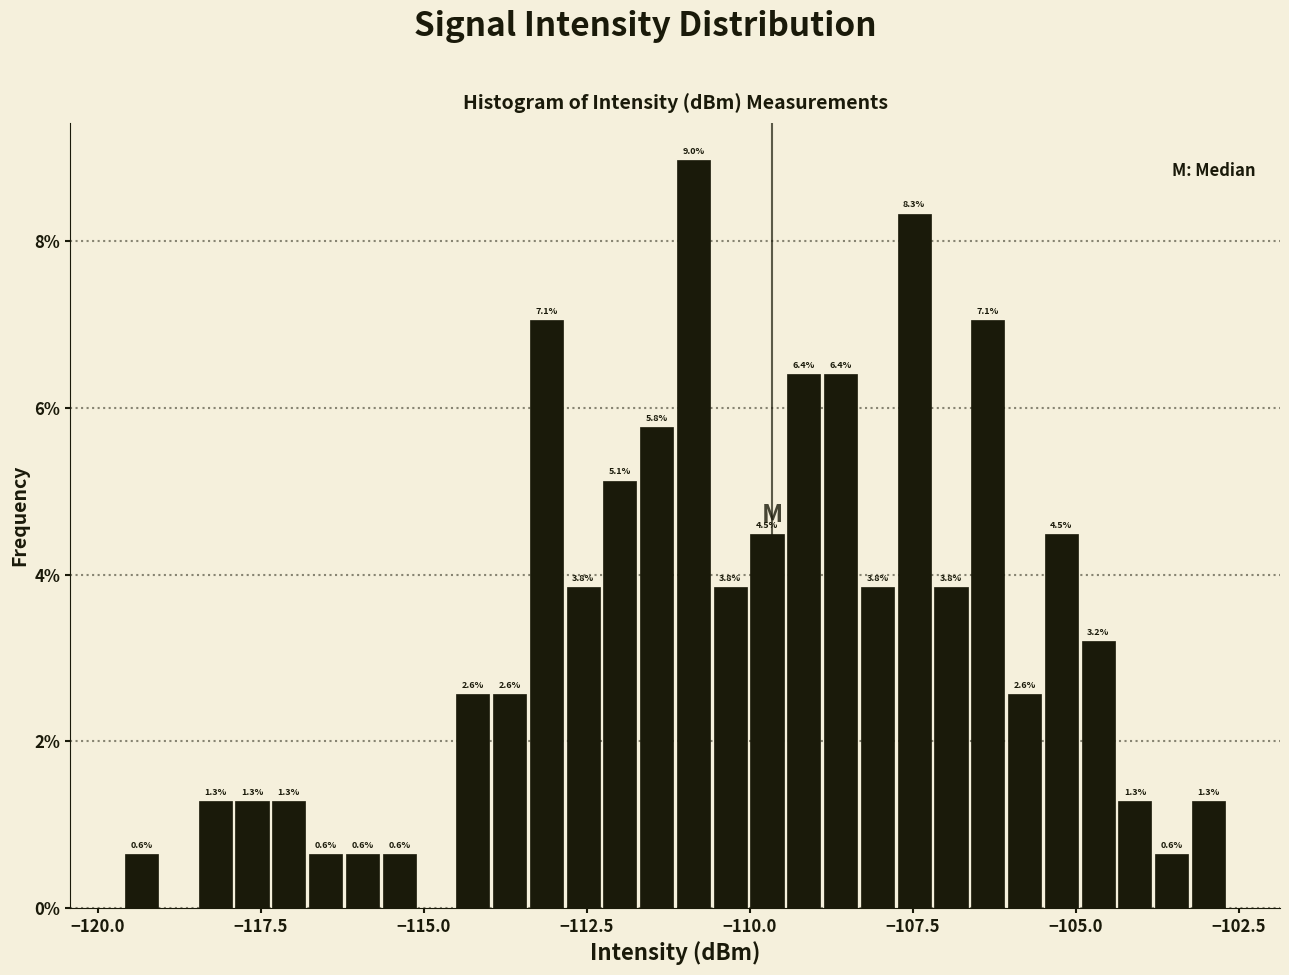

Read against the x-axis, roughly where is the centre of the tallest bar?

-111.0